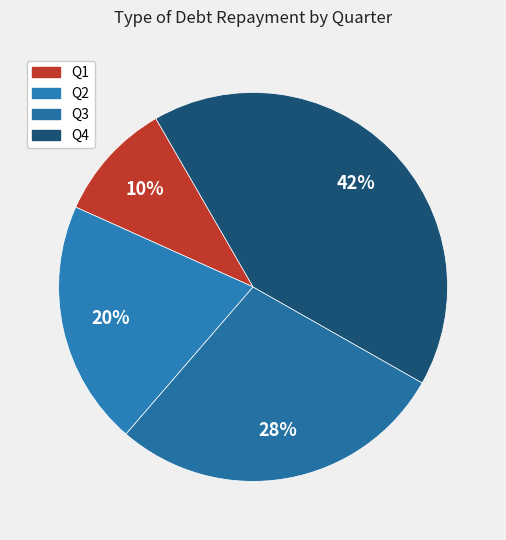

Is Q2 the majority of the pie?

No